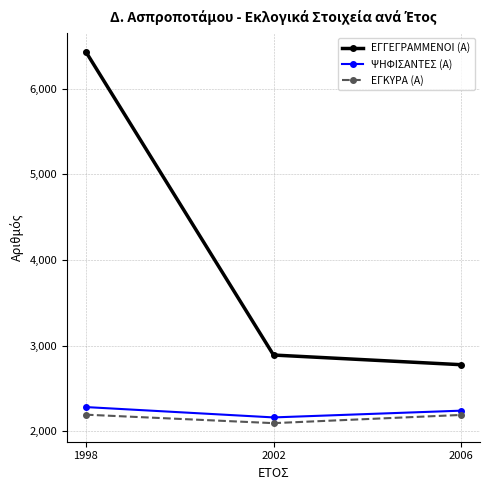

What is the sum of all ΕΓΚΥΡΑ (Α) values?

6474